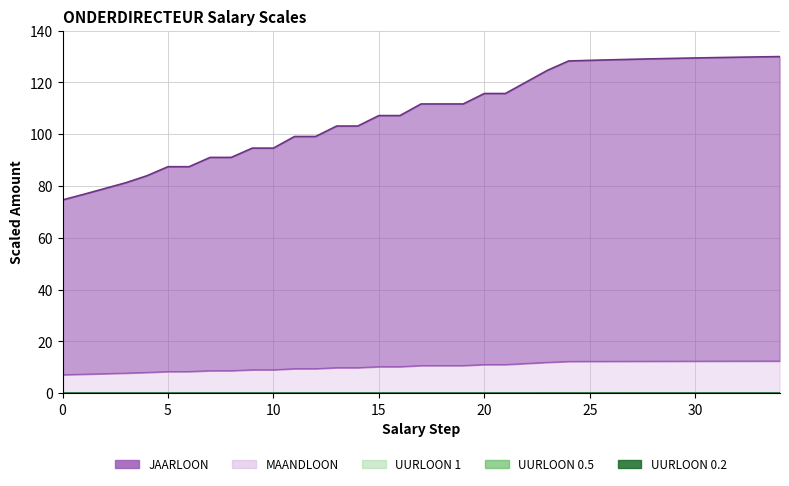

What is the sum of all MAANDLOON values?

363.2